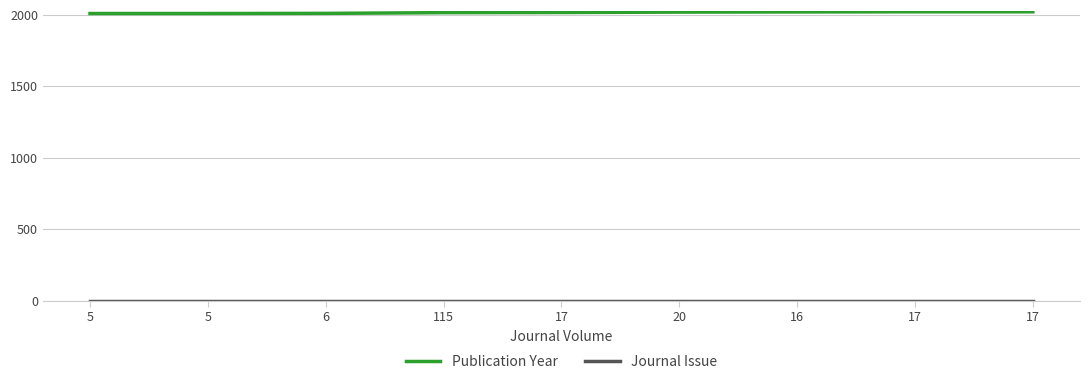

The value of Publication Year at 115 is 1265. True or false?

False